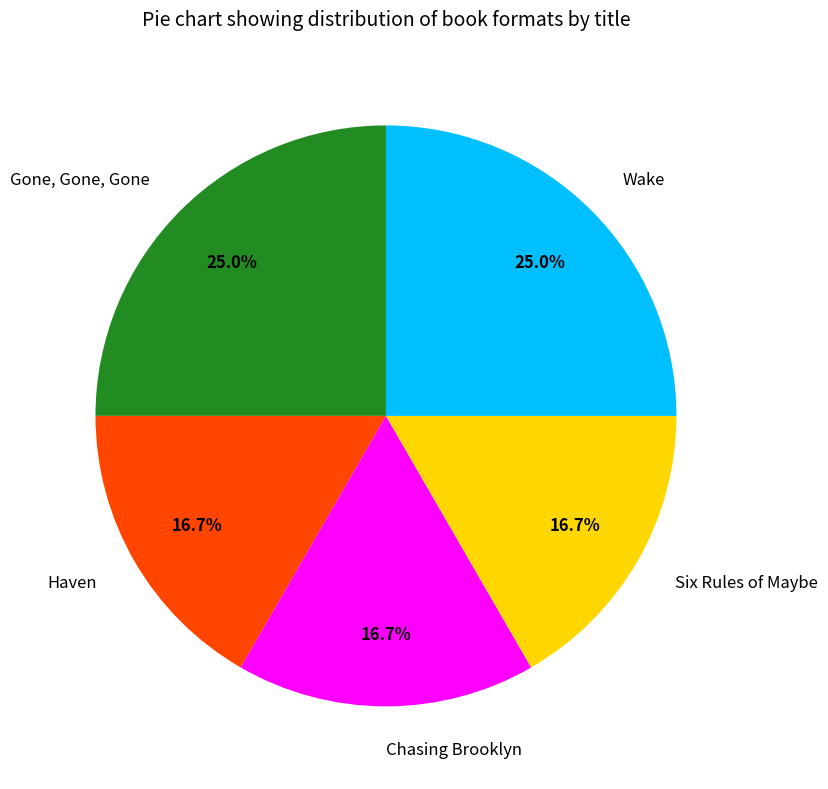

Approximately how many times larger is the value at Chasing Brooklyn compared to Gone, Gone, Gone?

0.7